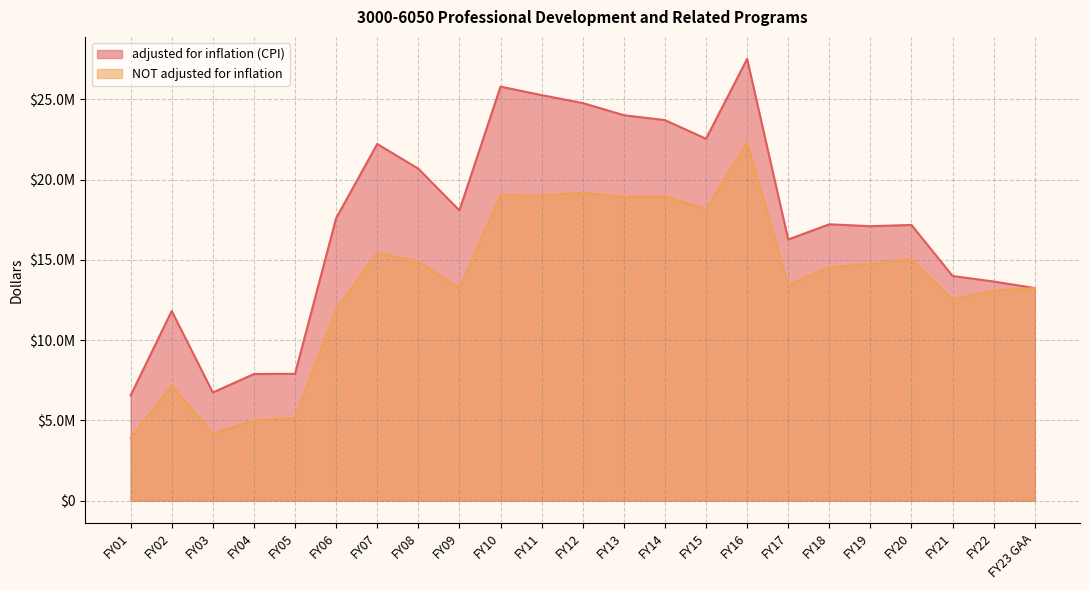

What is the greatest value displayed?

27516255